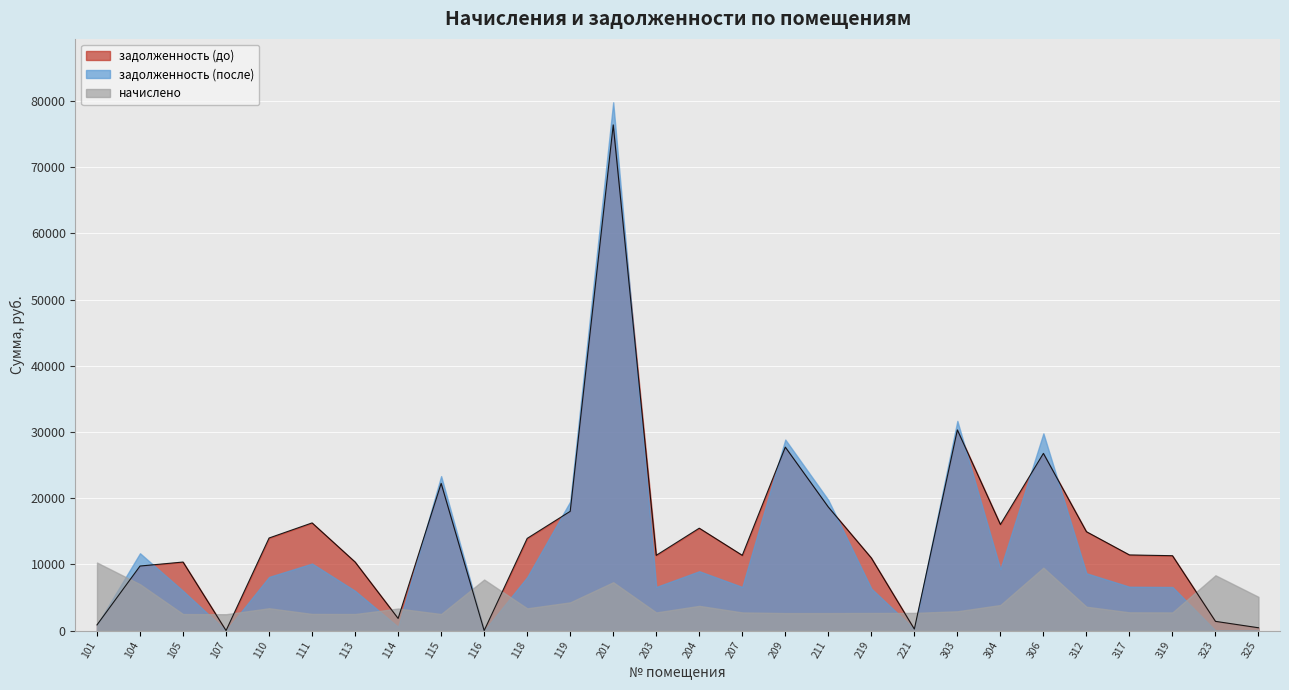

What is the value of the задолженность (до) point at the 27th from the left?

1392.1